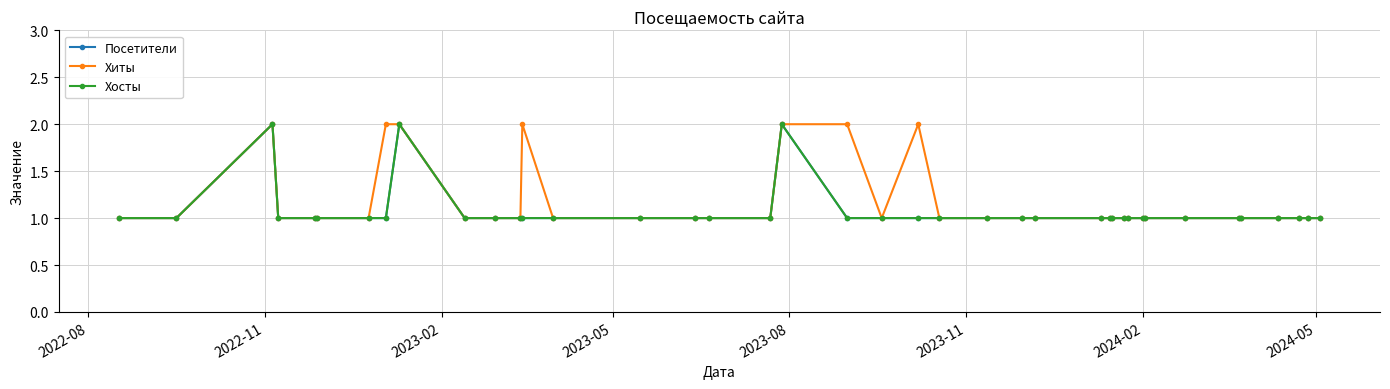

What is the value of the Посетители point at the 23rd from the left?

1